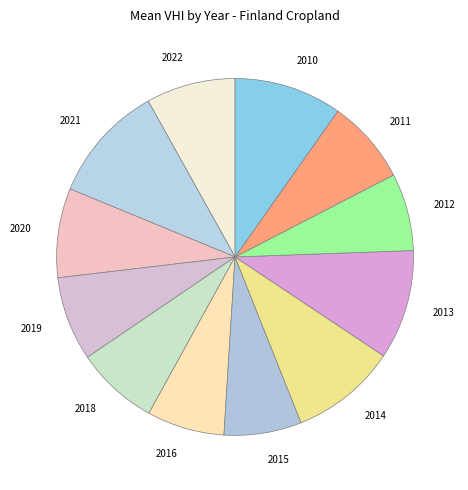

Which has a higher value, 2019 or 2010?

2010